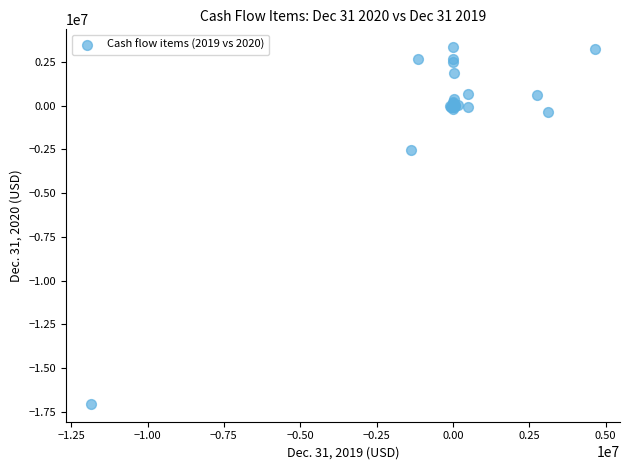

What Y value in the scatter plot is closest to -6848141?

-2526155